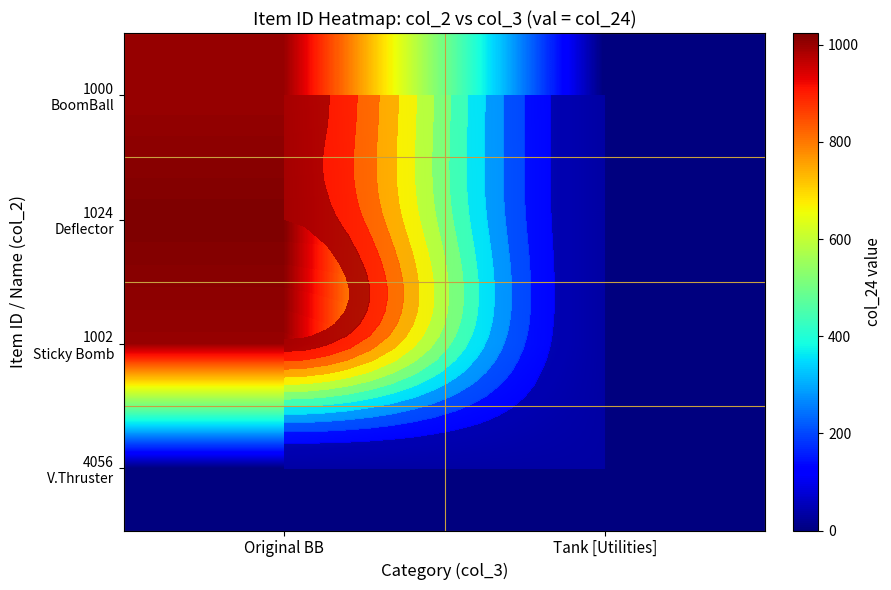

Where is 1002 Sticky Bomb nearest to the value 501?

Original BB